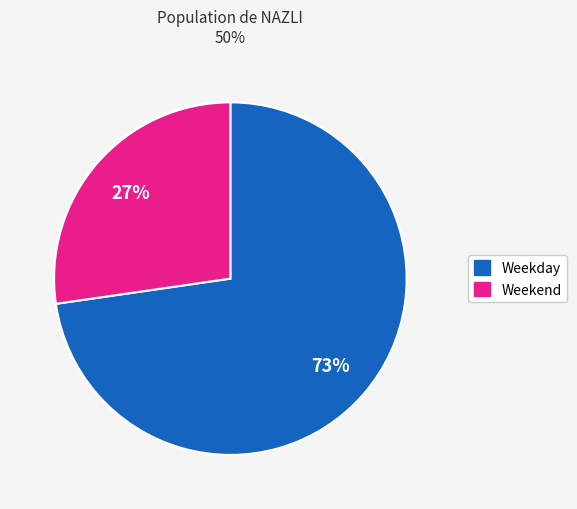

How many slices are in this pie chart?

2